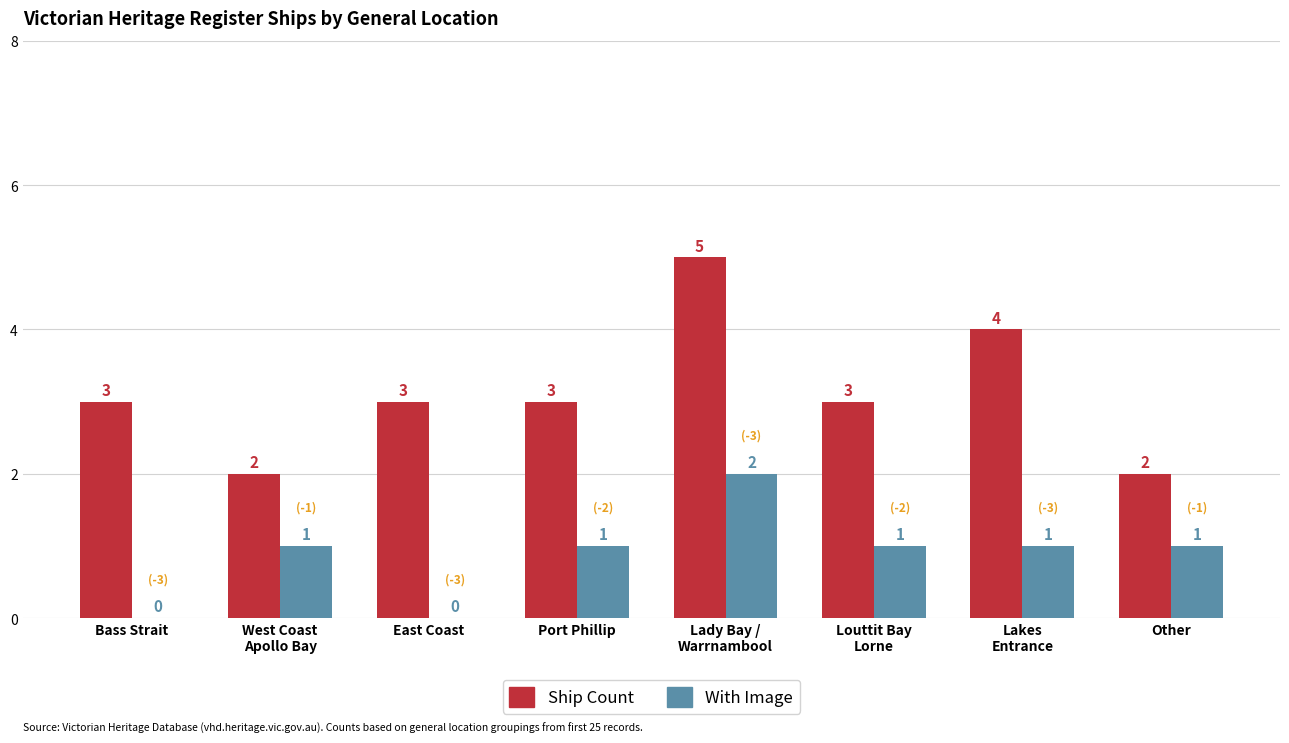

What is the average value of the Ship Count series?

3